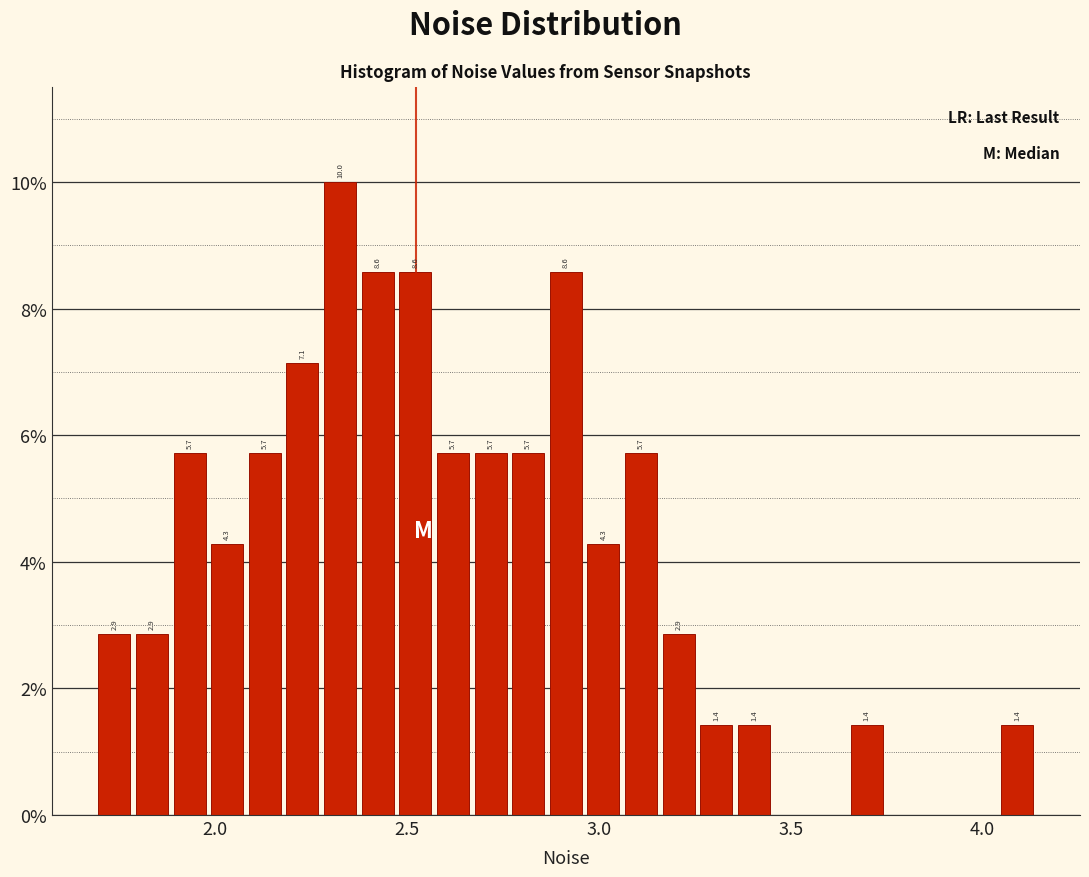

Read against the x-axis, roughly where is the centre of the tallest bar?

2.35